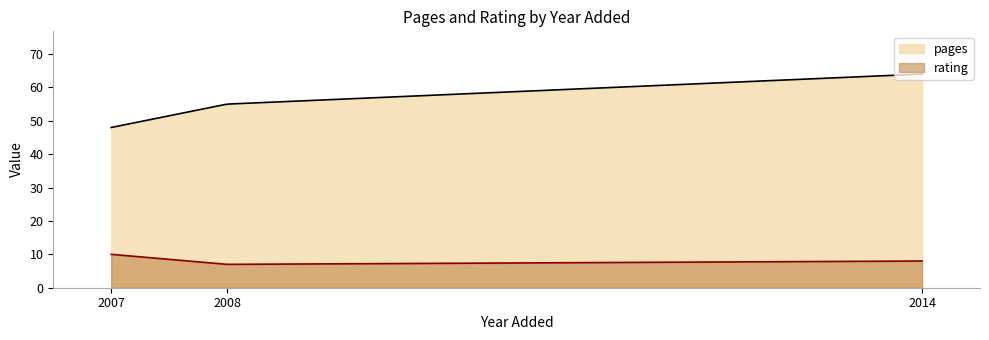

Rank the categories by rating value from lowest to highest.

27/04/2008, 13/10/2014, 14/9/2007